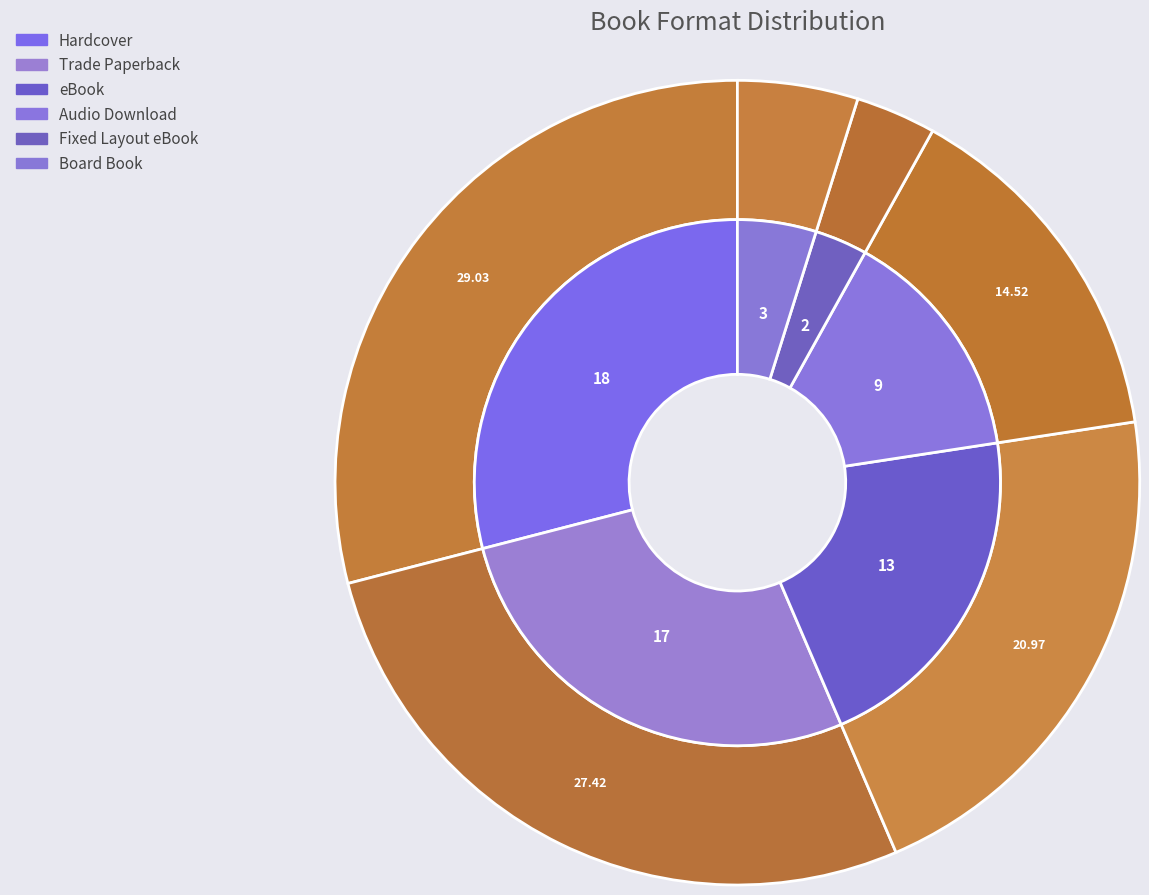

To the nearest percent, what is the combined percentage of Trade Paperback and eBook?

48%